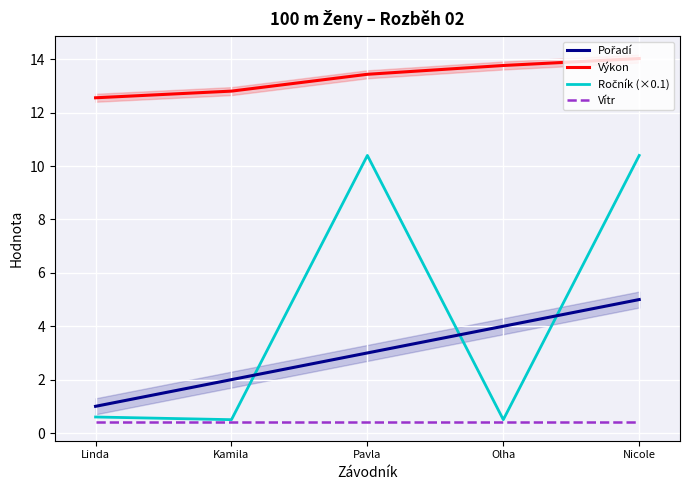

What is the total value across all series at Linda?

14.6